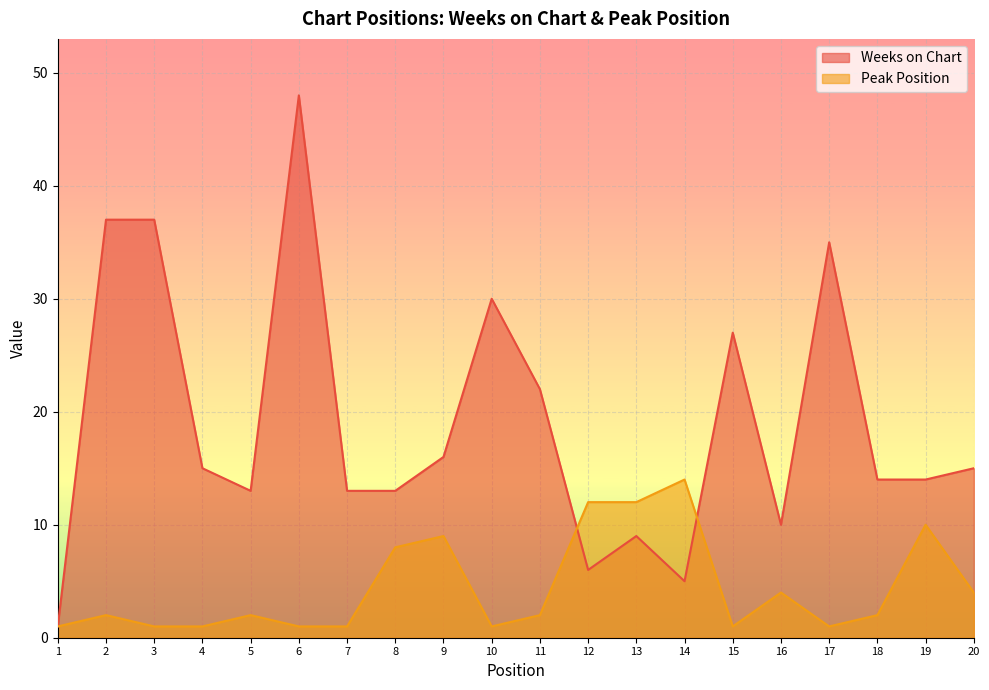

At which label does Weeks on Chart reach its minimum?

1